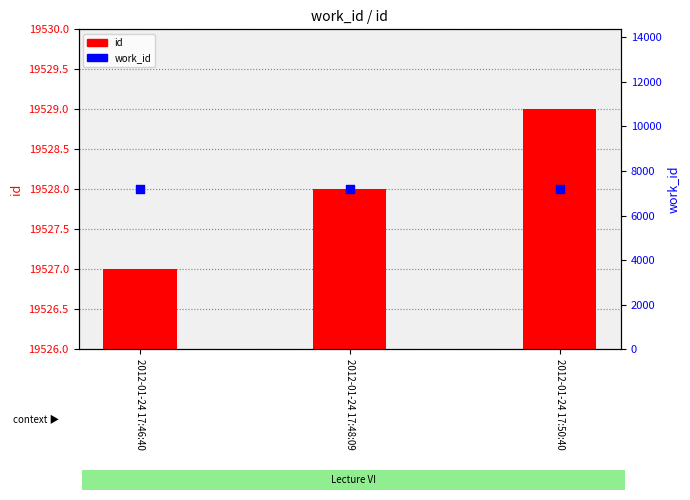

What is the total value across all series at 2012-01-24 17:48:09?

26704